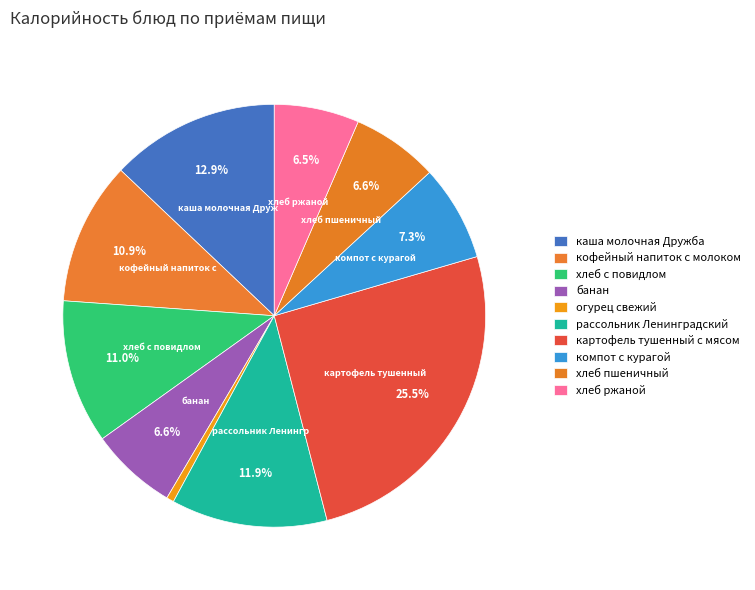

How many segments does this pie chart have?

10